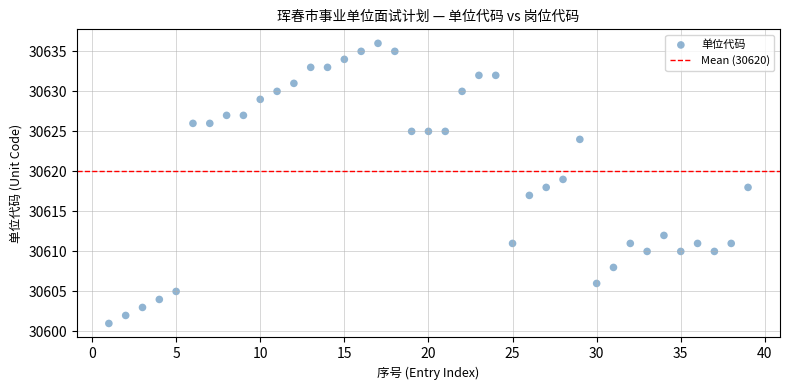

What is the range of Y values (max minus min)?

35